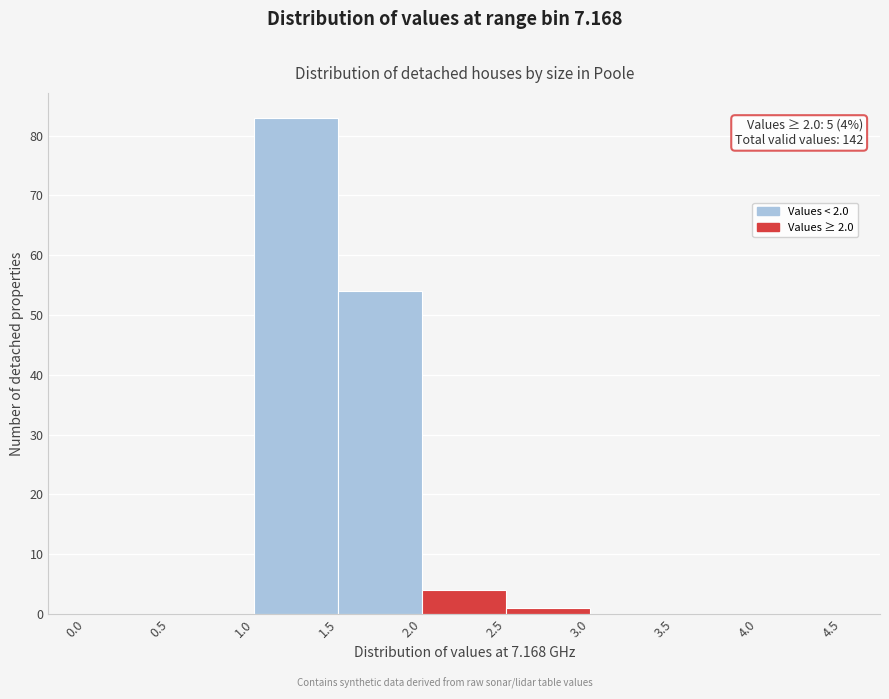

Which range on the x-axis has the tallest bar?

1.0 to 1.5